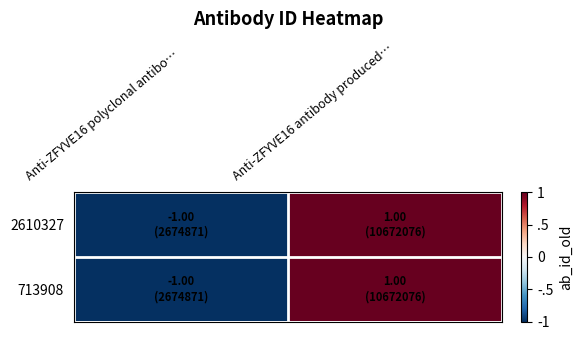

Which series has the widest spread of values?

2610327